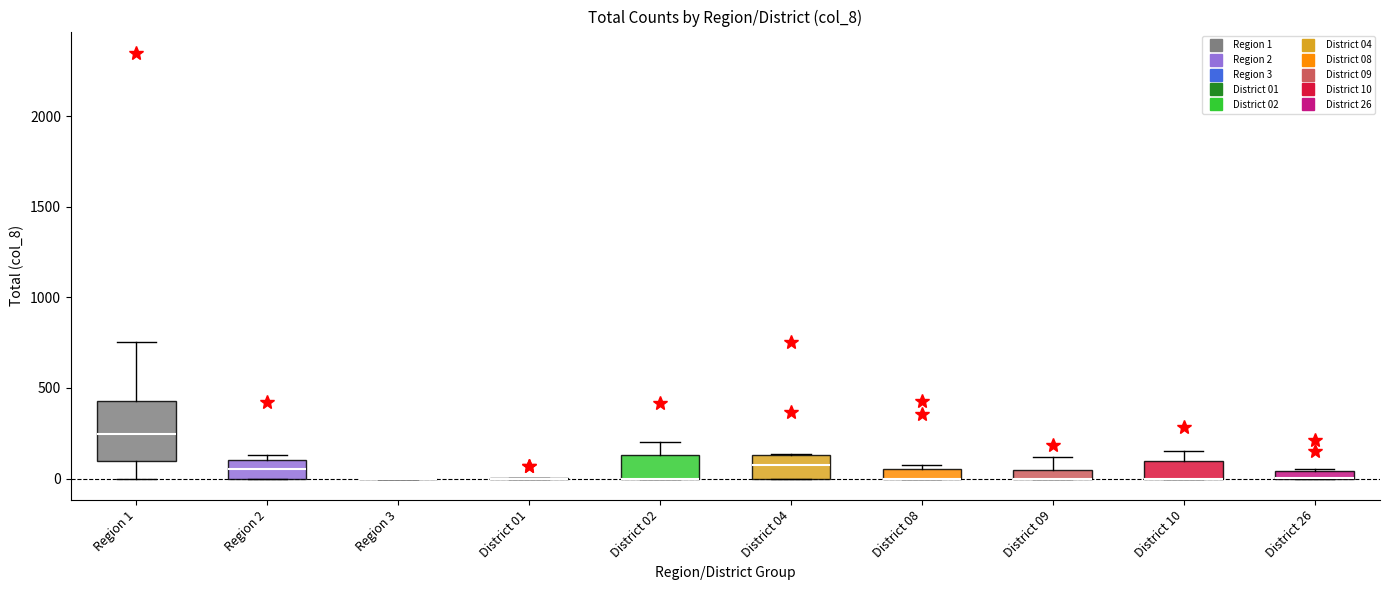

Comparing the boxes themselves (not the whiskers), which one is the tallest?

Region 1